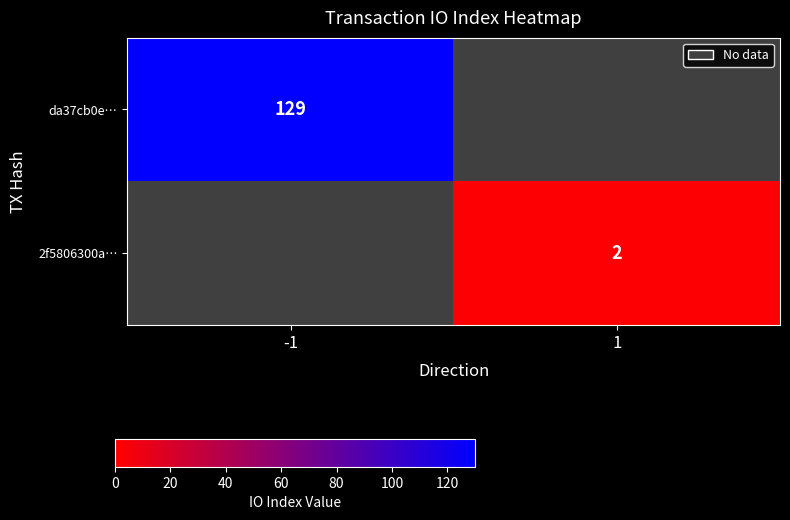

The da37cb0e… series shows 231 at -1. True or false?

False